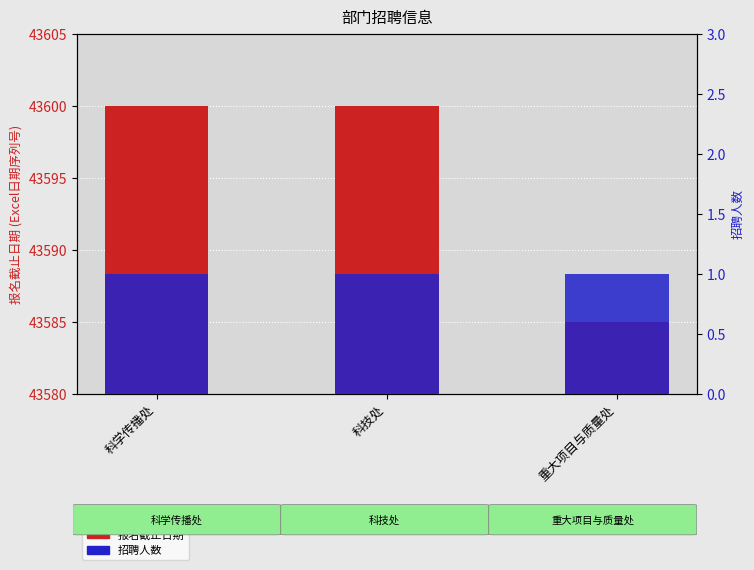

Which series has the widest spread of values?

报名截止日期